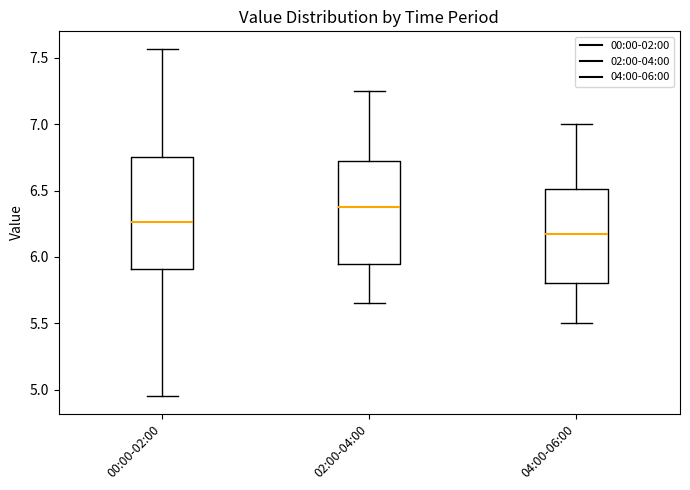

Comparing the boxes themselves (not the whiskers), which one is the tallest?

00:00-02:00